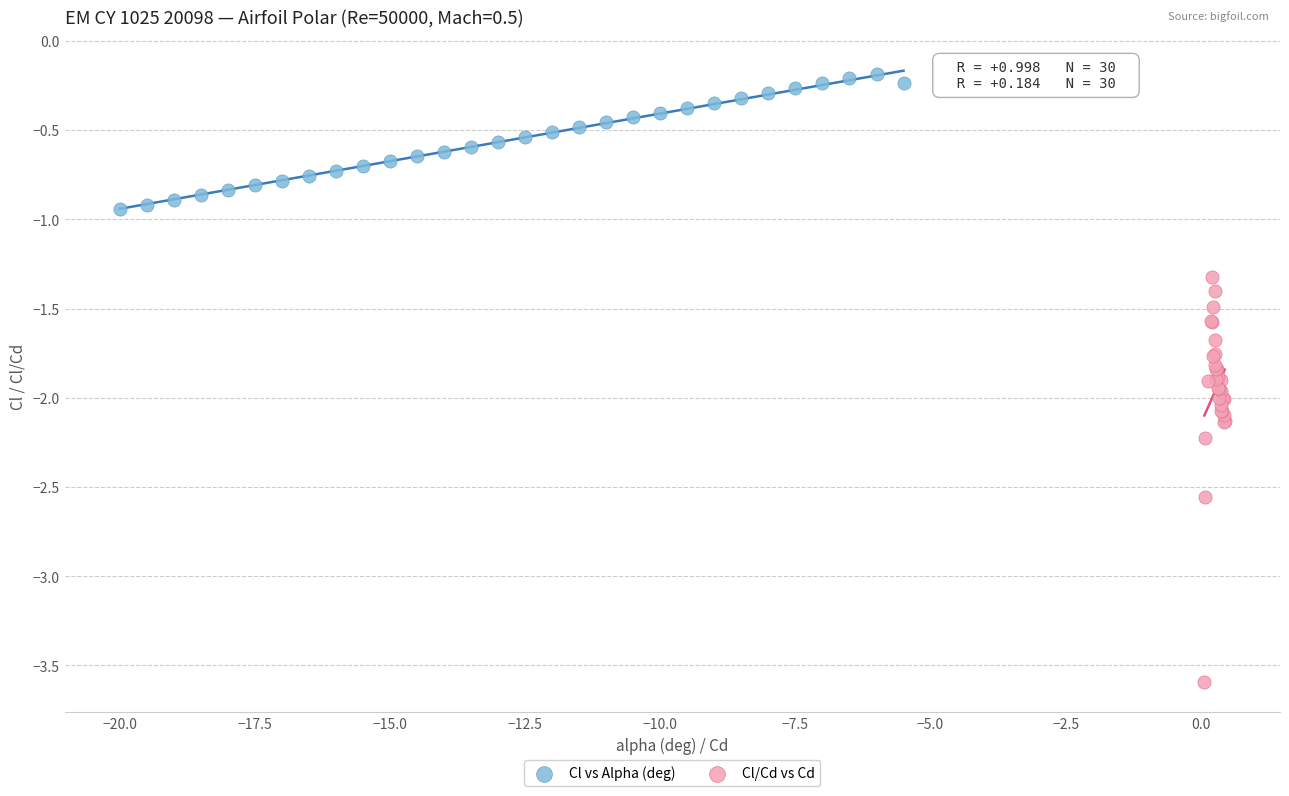

Which series contains the lowest Y value?

Cl/Cd vs Cd